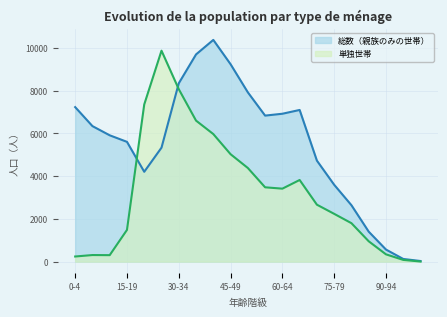

What is the difference between the maximum and minimum values in the 単独世帯 series?

9860